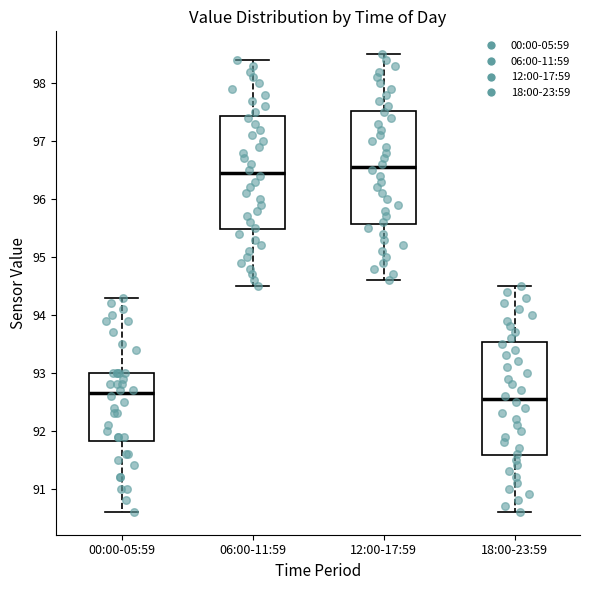

Which box's median line is the lowest?

18:00-23:59